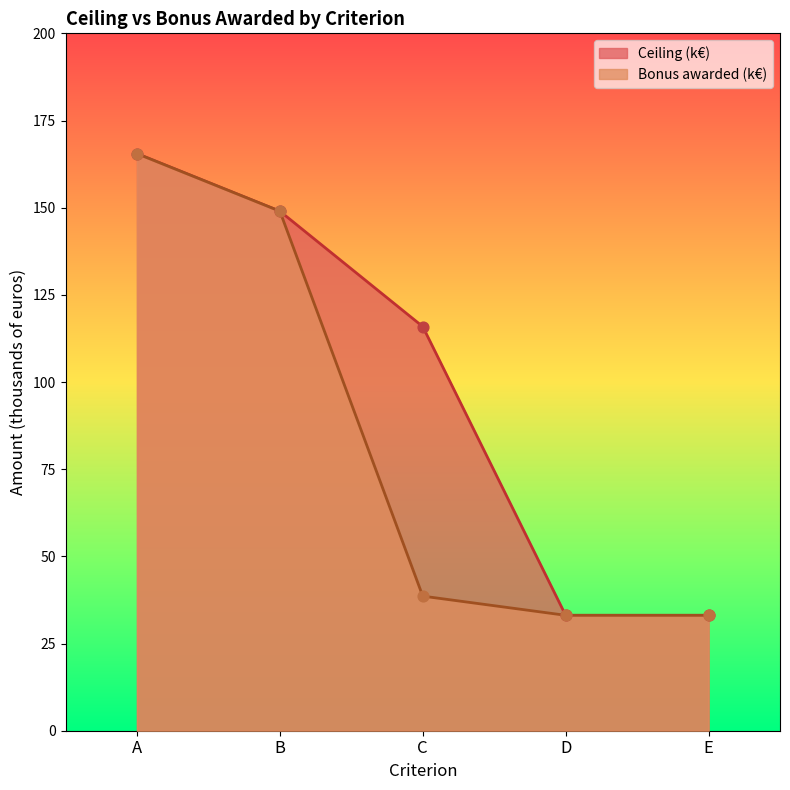

Which series has the largest Y range (max minus min)?

Ceiling (k€)